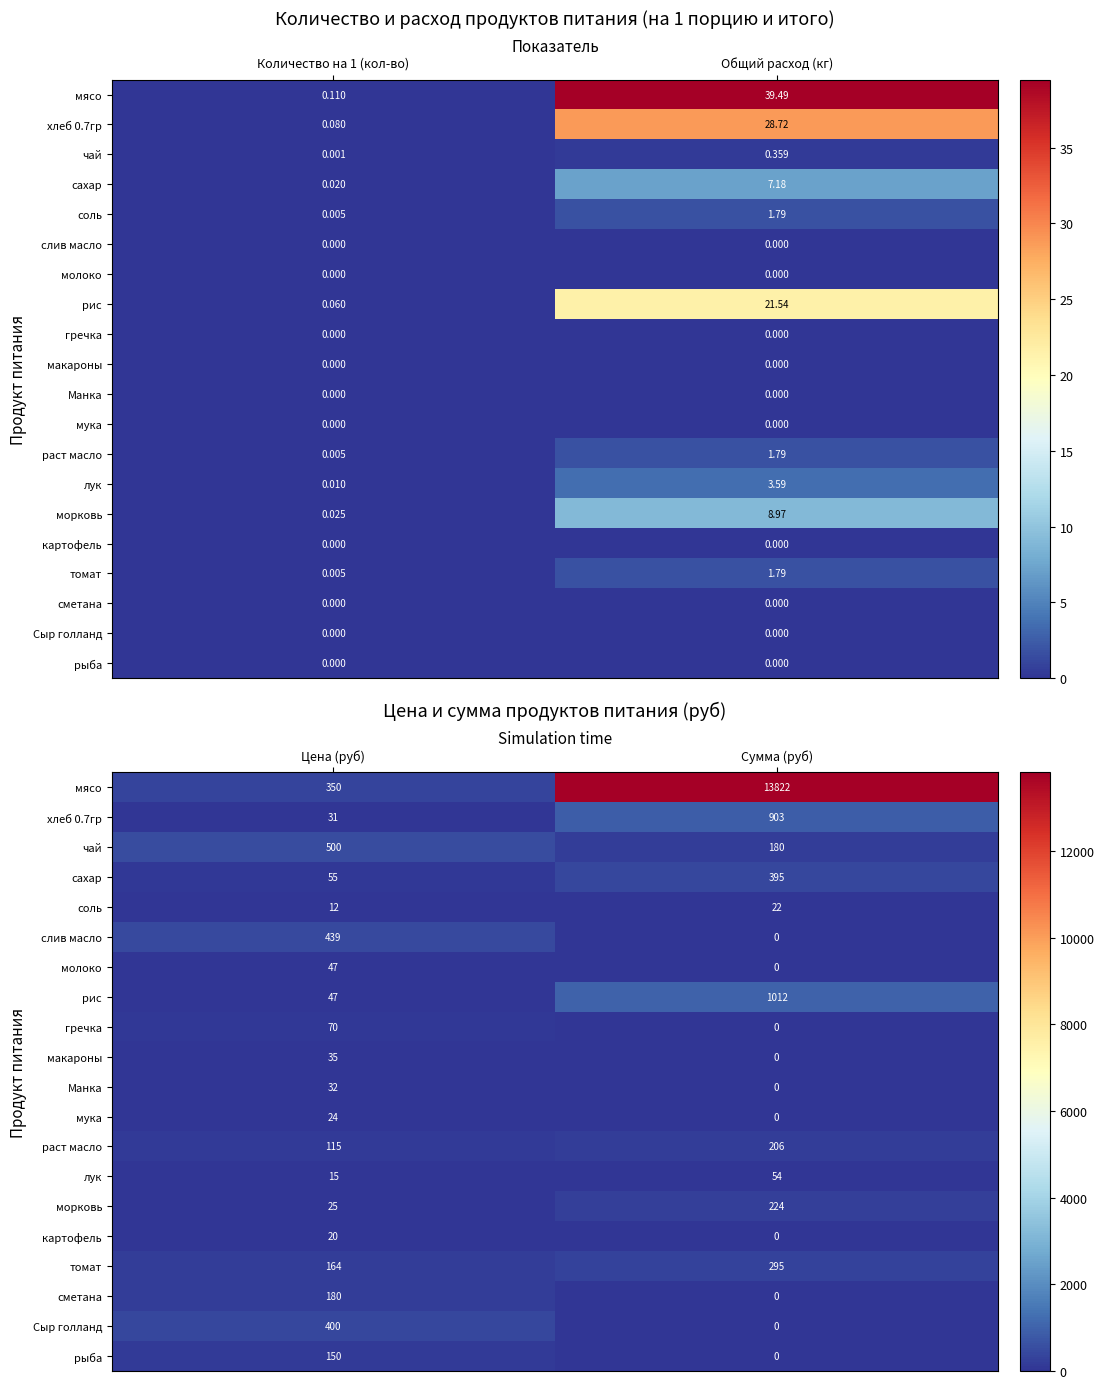

Which series changed the most between Цена (руб) and Сумма (руб)?

мясо